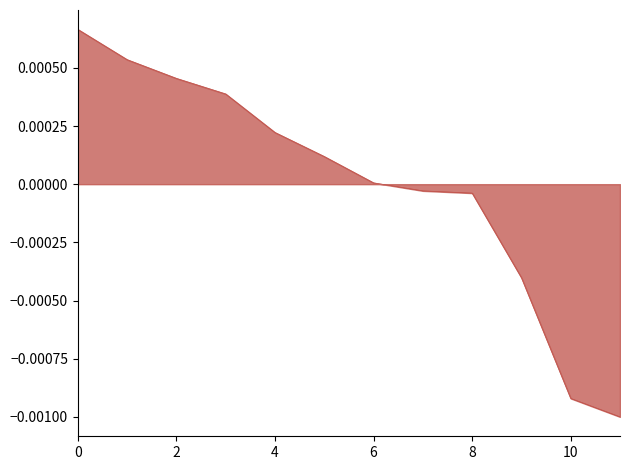

The chart shows a value of 0.0 at 6. True or false?

True